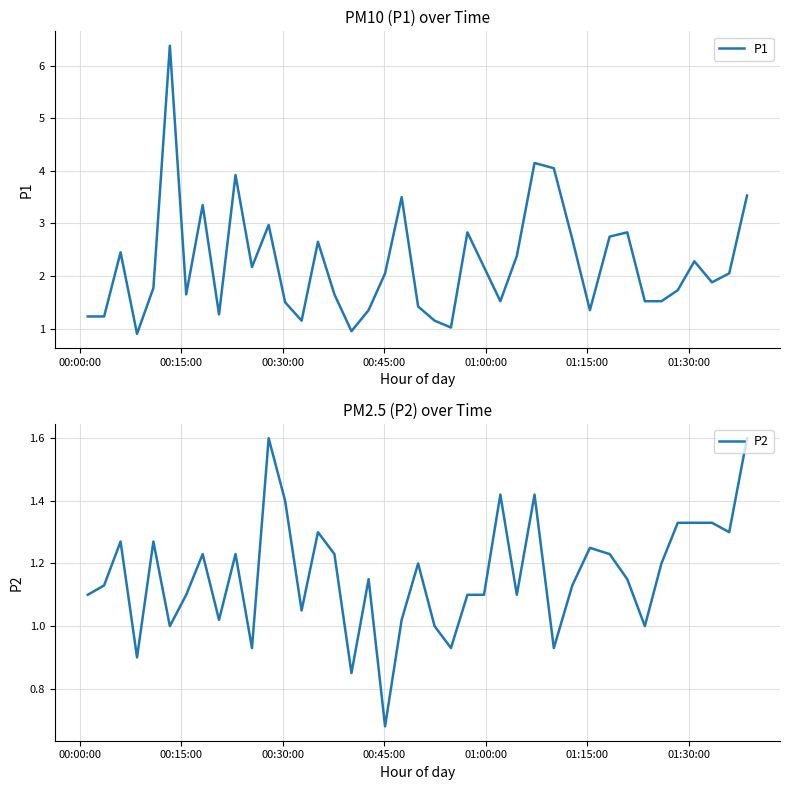

Does the chart have visible grid lines?

Yes